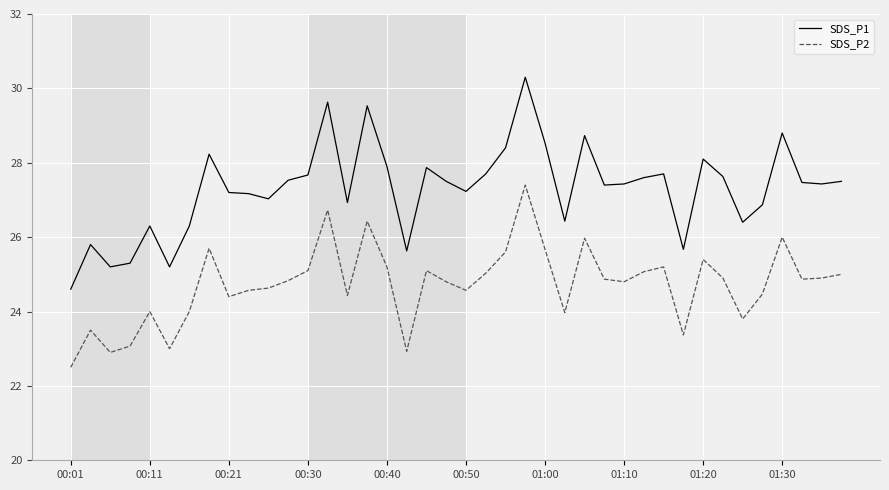

What is the difference between the maximum and minimum values in the SDS_P1 series?

5.7